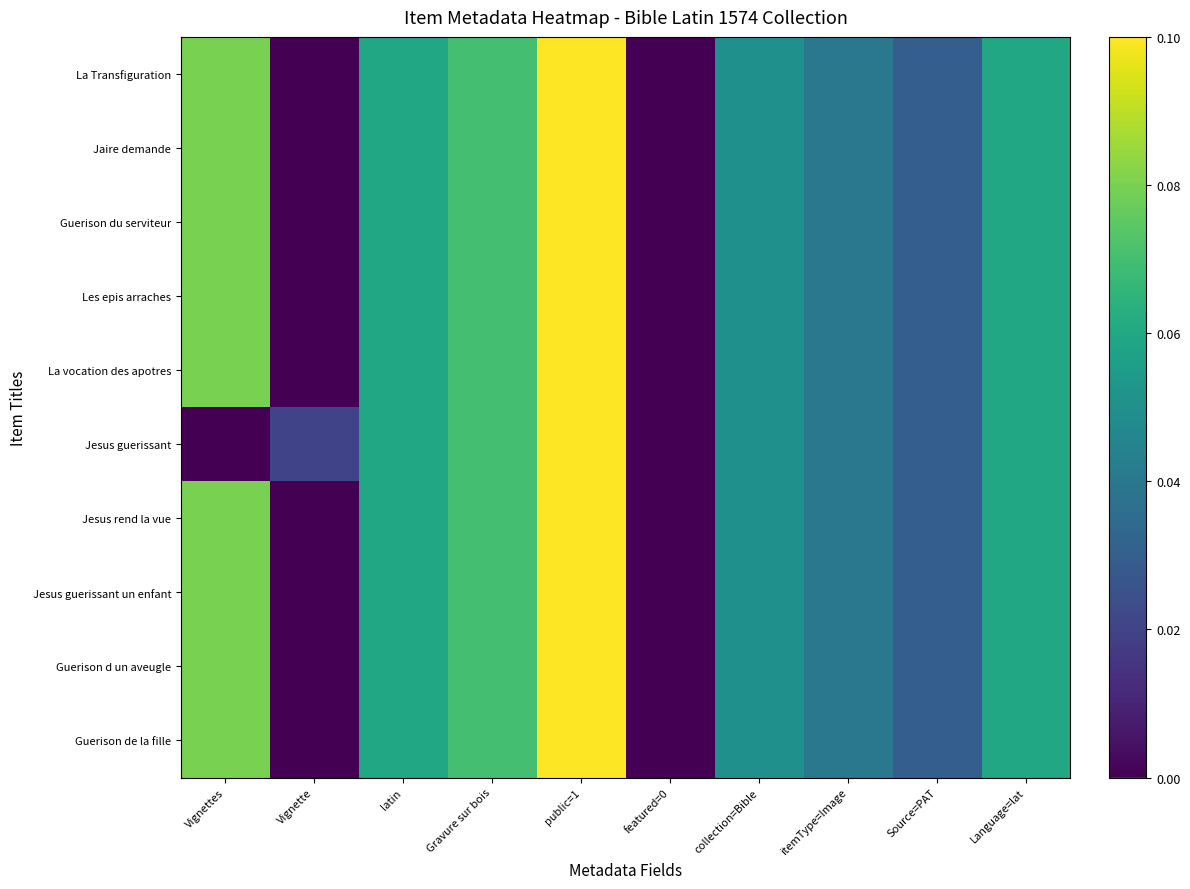

Which has a higher value, itemType=Image or public=1?

public=1